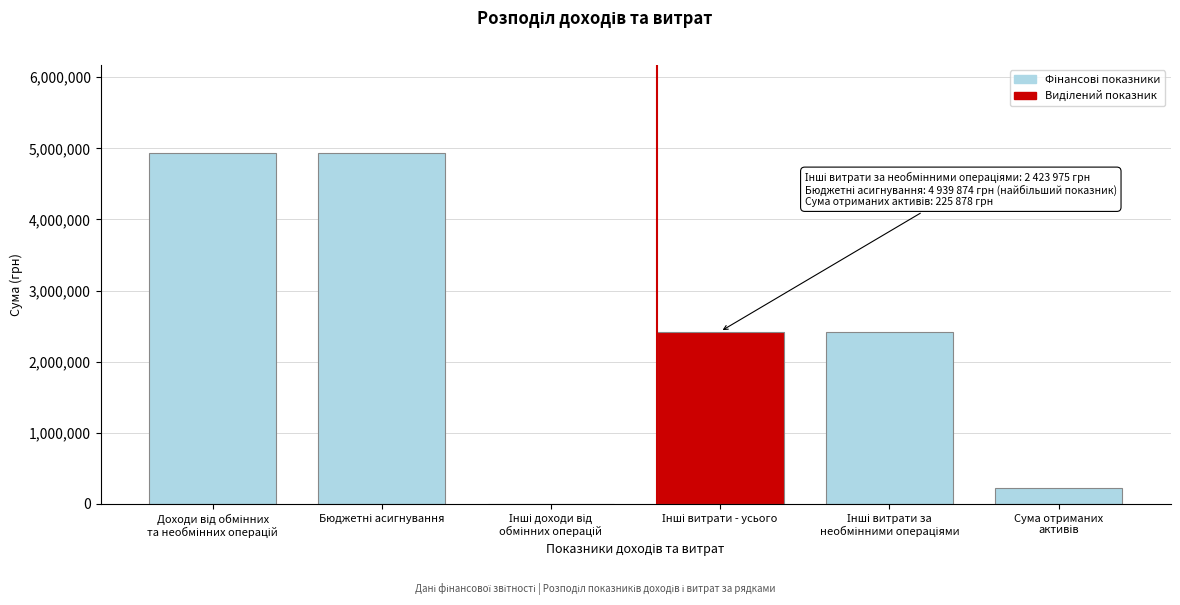

What is the sum of all values?

14953584